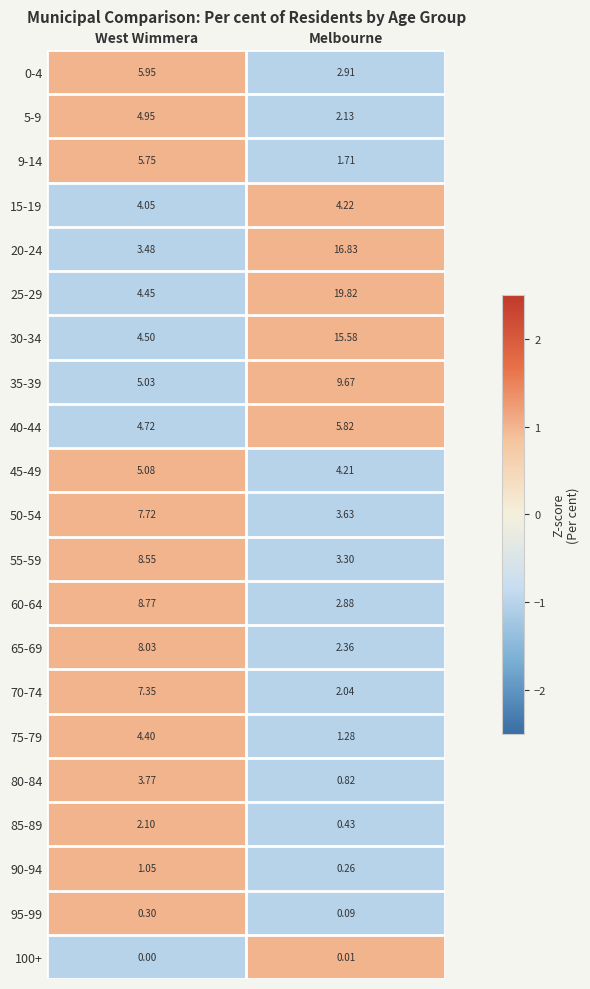

At which label is 35-39 closest to 7?

West Wimmera